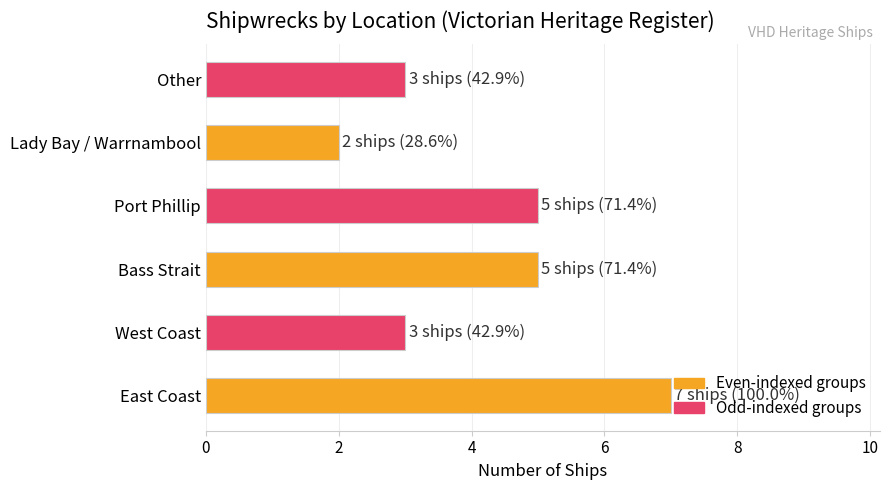

Are the bars horizontal?

Yes